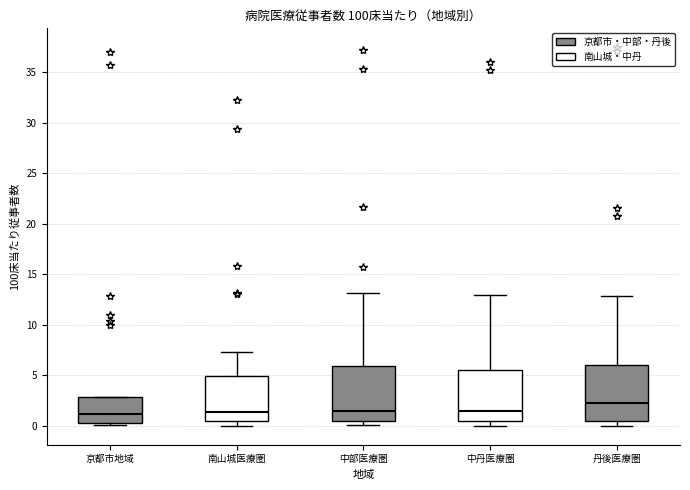

Where does the upper whisker of the box for 中部医療圏 end on the y-axis? The values are not printed on the chart, so give them approximately, as read against the axis.

13.0